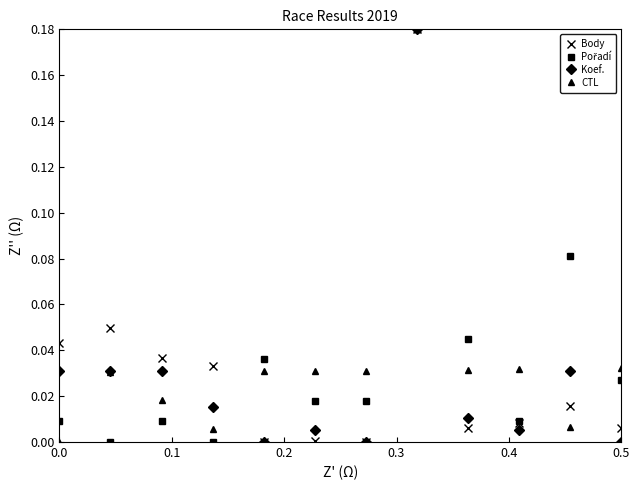

Is it true that CTL equals -0.1 at 0.0?

False